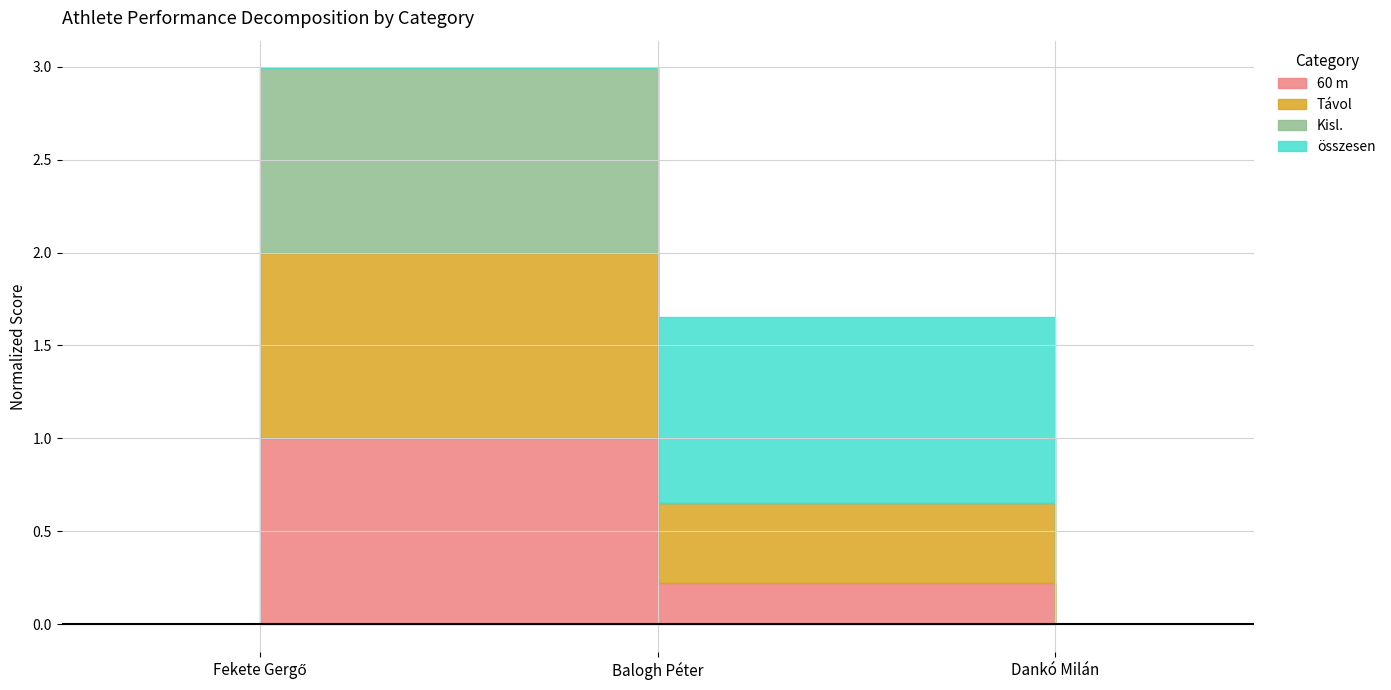

Which category has the lowest value in the Távol series?

Dankó Milán